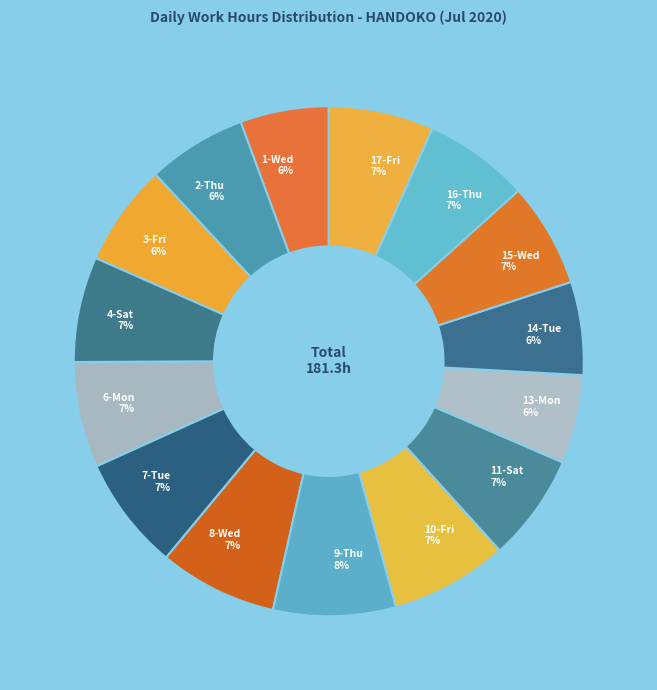

Do 9-Thu 8% and 14-Tue 6% together represent more than half of the pie?

No